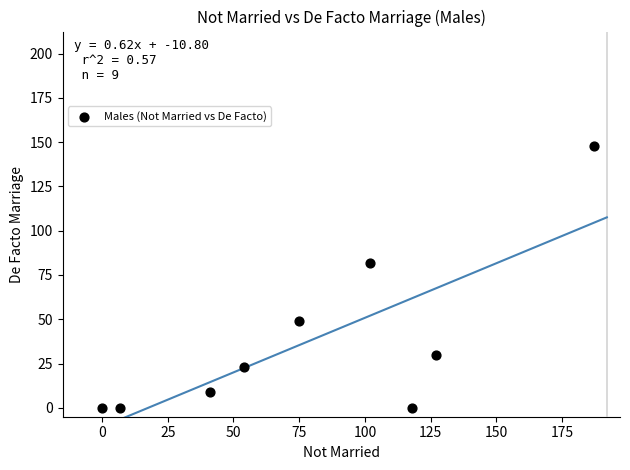

What is the average X value?

79